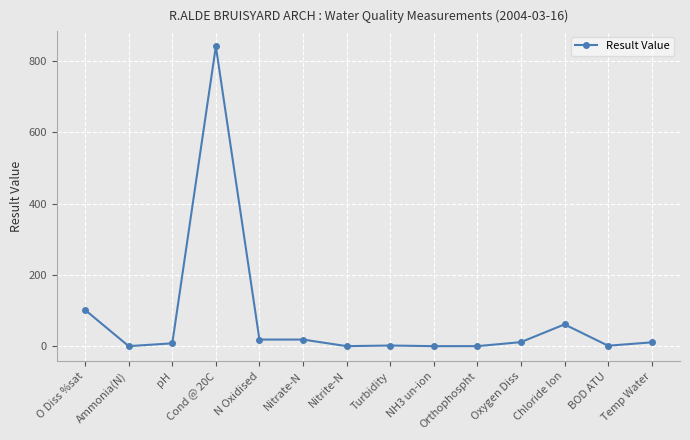

What is the sum of all values?

1073.8